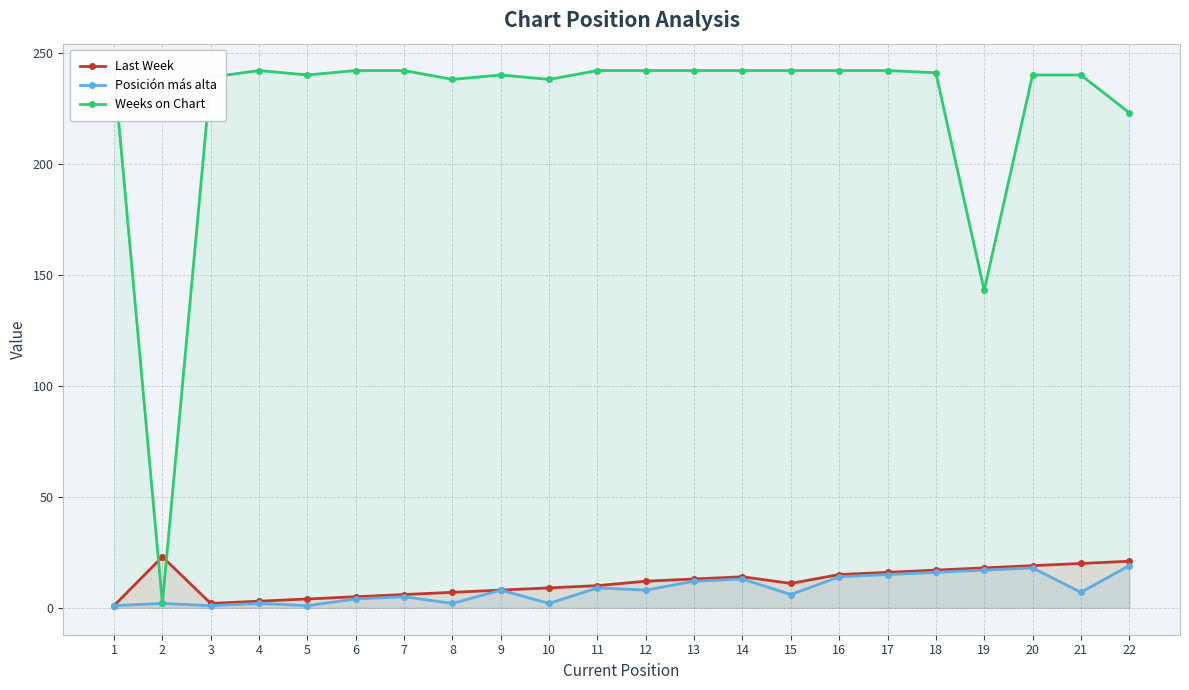

True or false: Last Week has more than 0 interior local peaks.

True